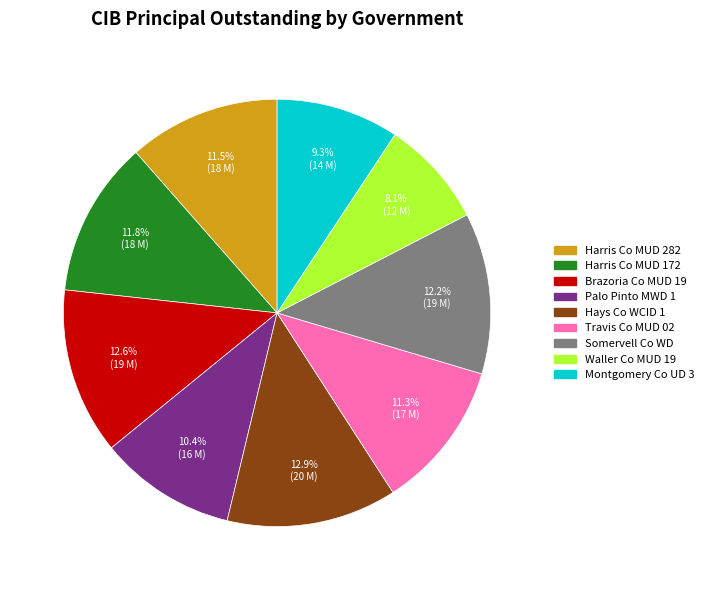

Is there any slice that represents more than half of the pie?

No